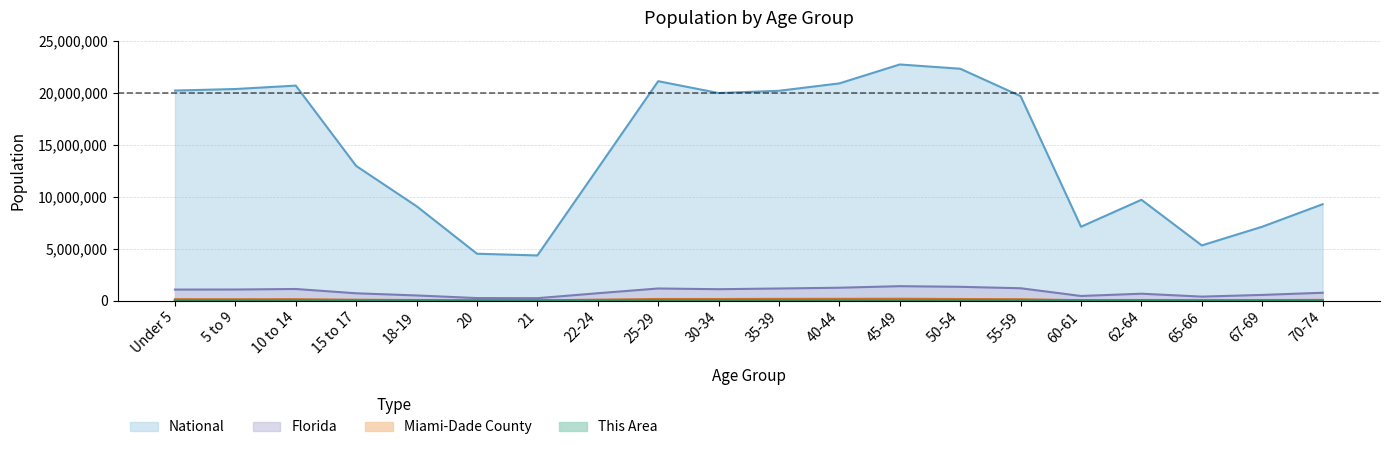

Reading right to left, extract all data points from this chart.

This Area: 5730	3690	2730	3930	3330	10320	10770	12630	12930	13020	13050	12480	6810	2310	2250	3870	5730	7350	9630	11520
Miami-Dade County: 85996	58565	42415	71868	52352	147653	168364	198253	187664	184733	168338	172129	105226	35323	36274	70517	97997	152541	145253	149937
Florida: 768707	561316	397917	676499	458751	1202418	1340291	1401202	1252787	1178467	1110318	1179227	722126	248602	258030	510899	717483	1130847	1080255	1073506
National: 9278166	7115361	5319902	9704197	7113727	19664805	22298125	22708591	20890964	20179642	19962099	21101849	12712576	4354294	4519129	9086089	12954254	20677194	20348657	20201362